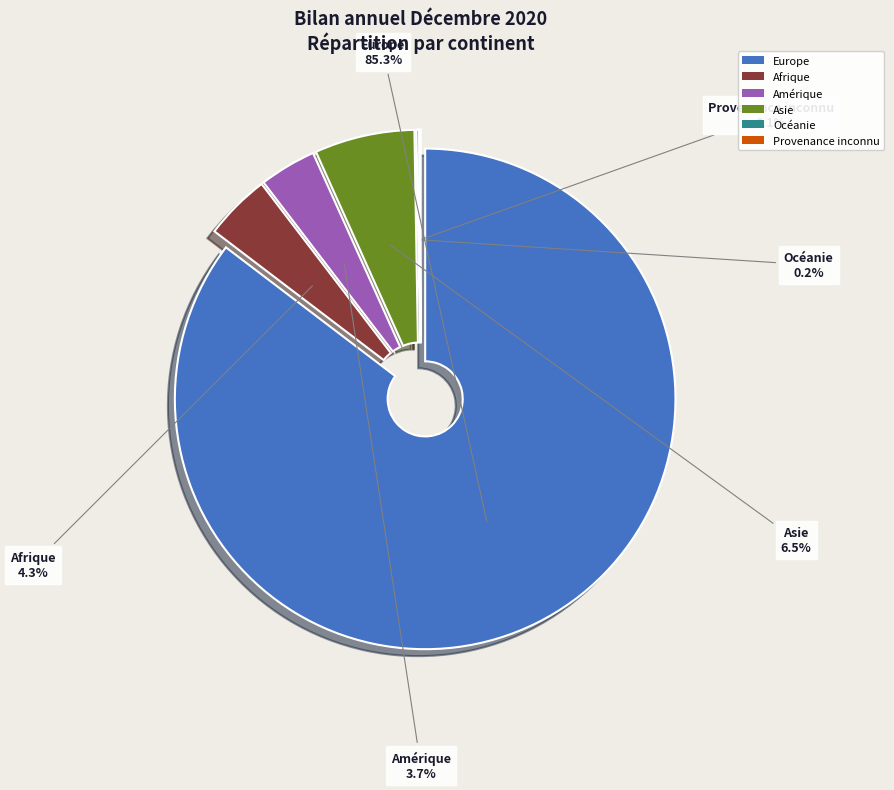

Is it true that Provenance inconnu is 0% of the pie?

True